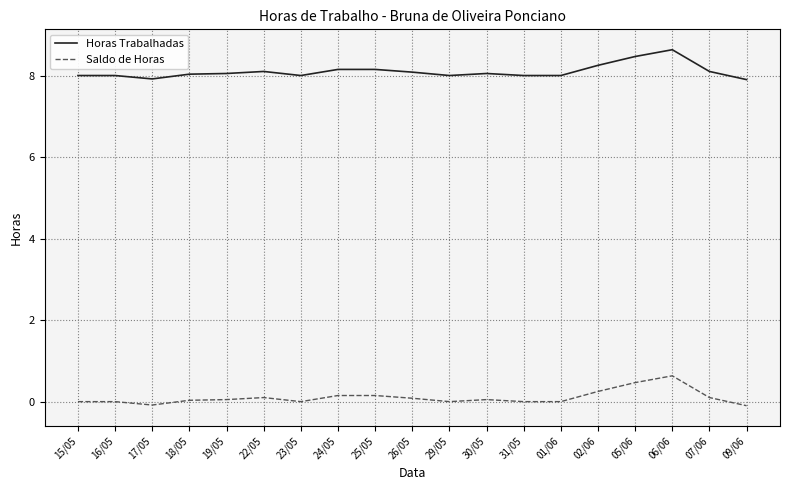

The Horas Trabalhadas series shows 14.4 at 26/05. True or false?

False